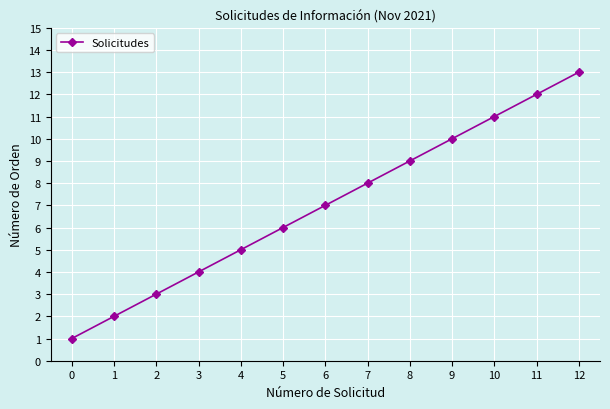

True or false: the data has more than 0 interior local peaks.

False